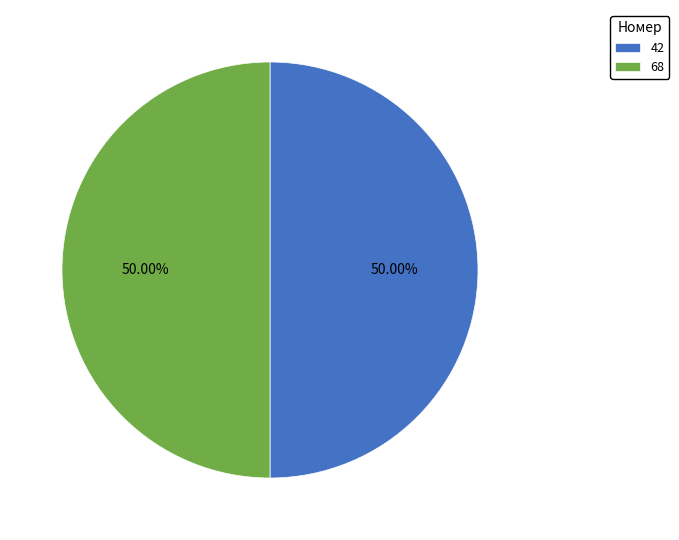

What is the ratio of the value at 68 to the value at 42?

1.0